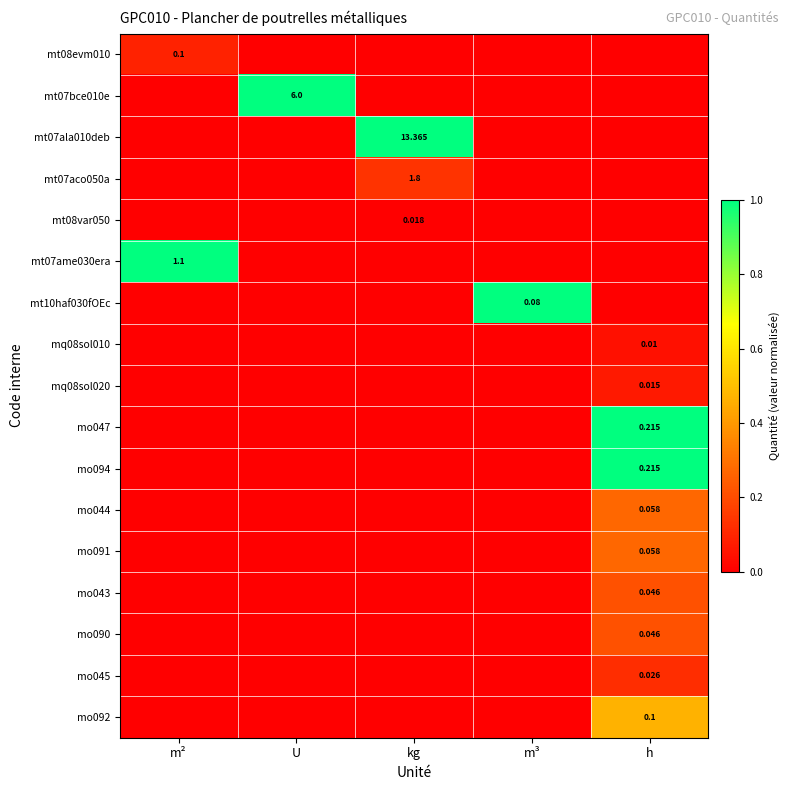

At U, list the series in order from smallest to largest.

mt08evm010, mt07ala010deb, mt07aco050a, mt08var050, mt07ame030era, mt10haf030fOEc, mq08sol010, mq08sol020, mo047, mo094, mo044, mo091, mo043, mo090, mo045, mo092, mt07bce010e